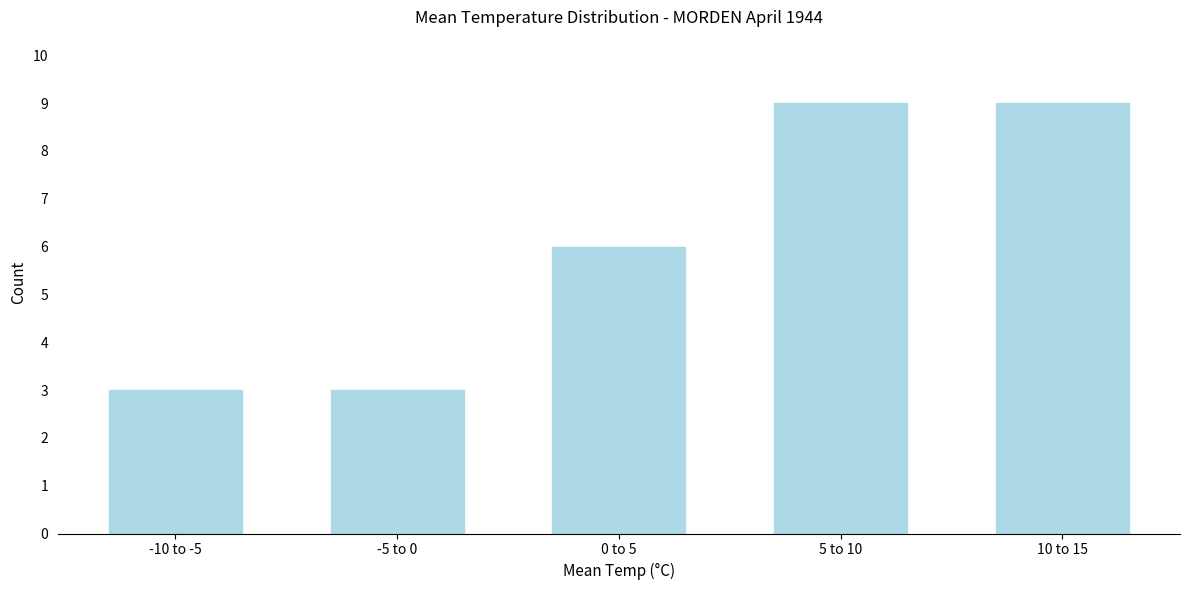

Reading left to right, list all the values displayed in this chart.

3	3	6	9	9